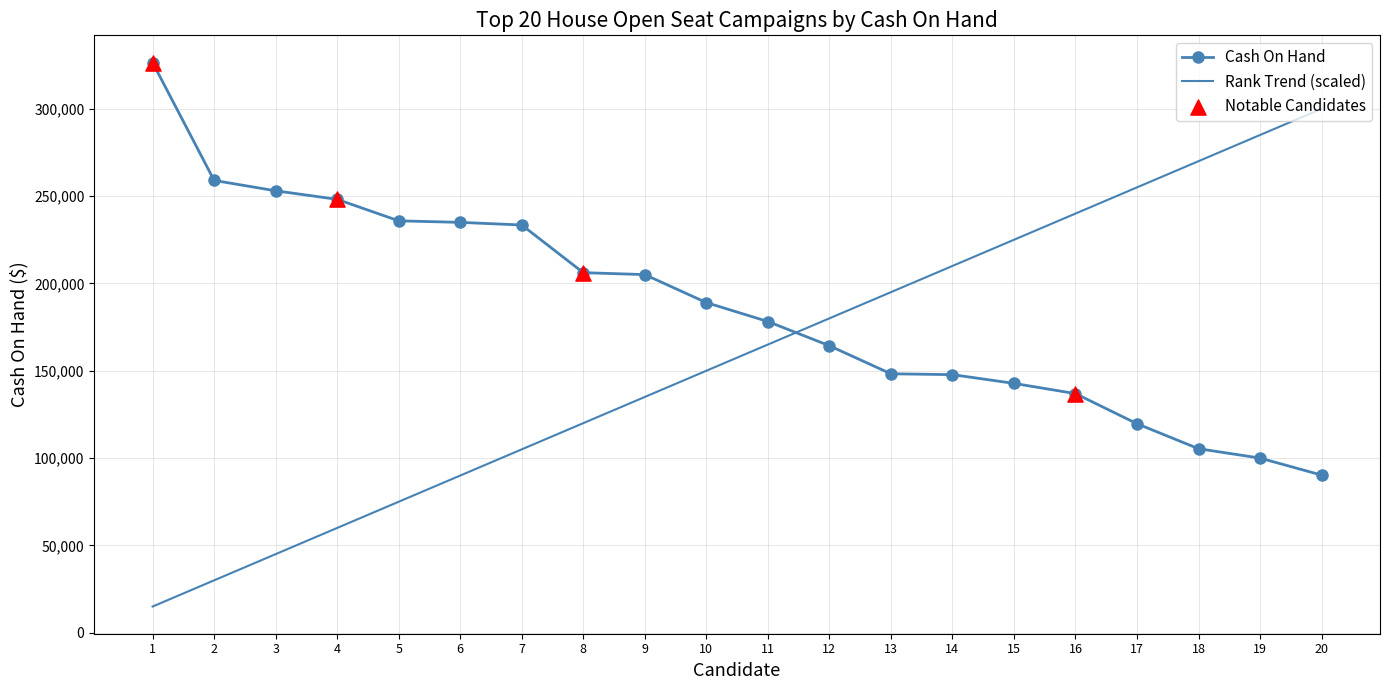

The value of Rank Trend (scaled) at 15 is 353768.8. True or false?

False